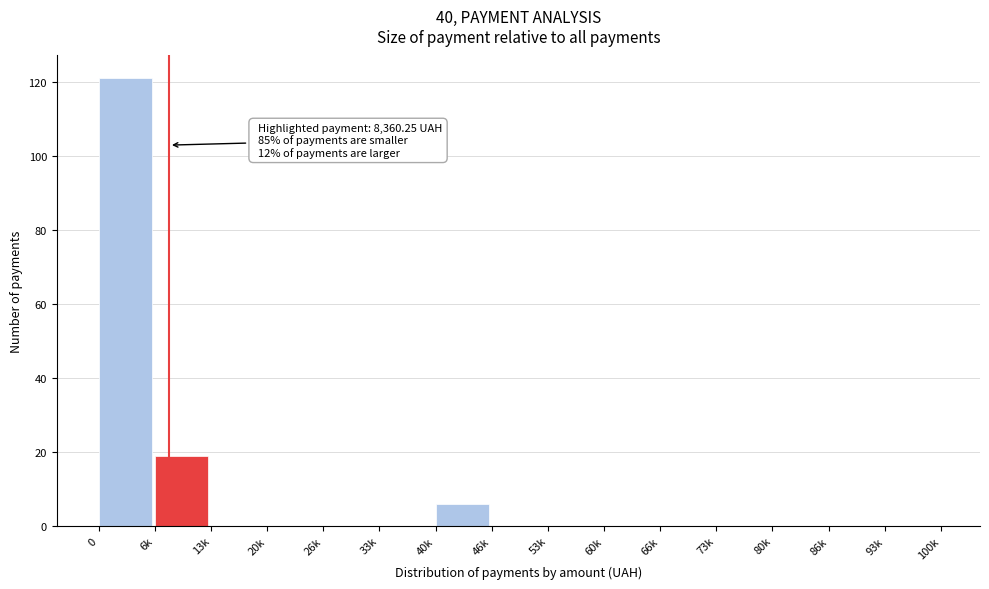

Reading right to left, extract all data points from this chart.

93k=0	86k=0	80k=0	73k=0	66k=0	60k=0	53k=0	46k=0	40k=6	33k=0	26k=0	20k=0	13k=0	6k=19	0=121